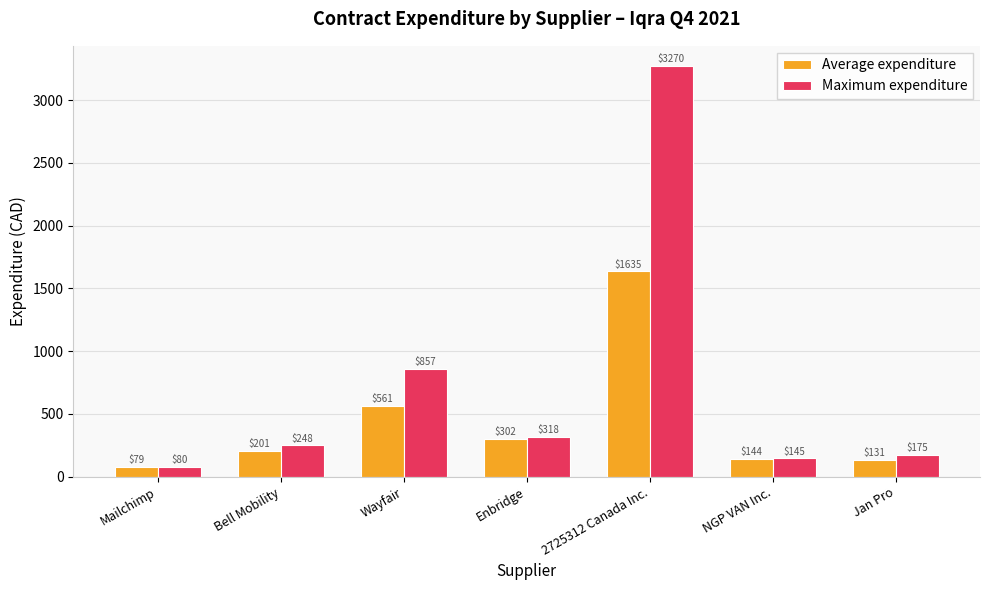

Which series changed the most between Bell Mobility and Enbridge?

Average expenditure